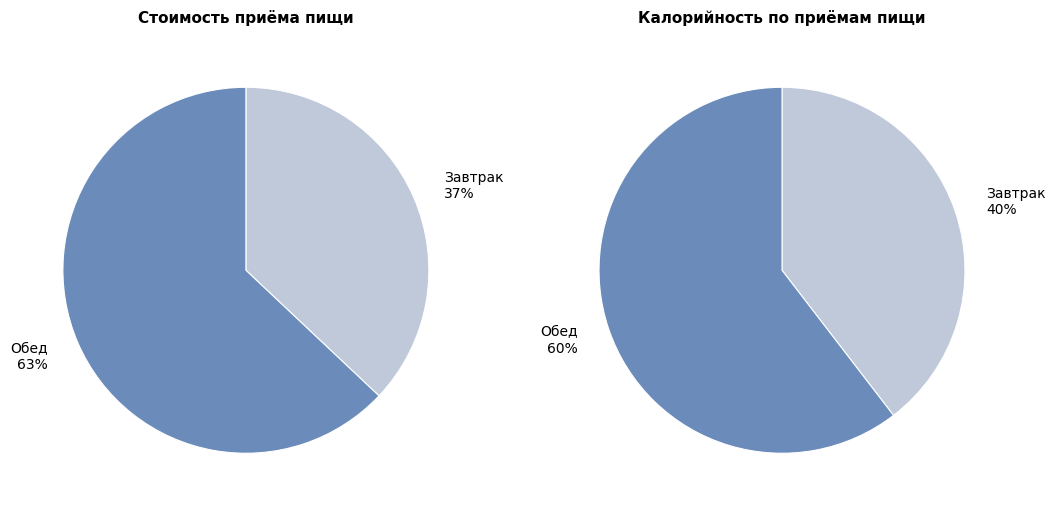

To the nearest percent, what is the combined percentage of Обед and Завтрак?

100%